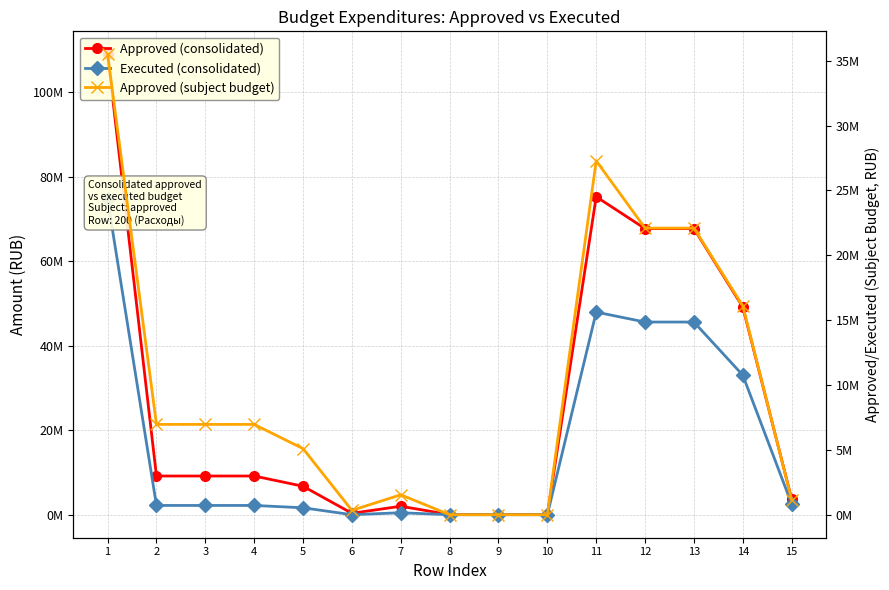

After their last crossing, which series has the higher values: Approved (subject budget) or Executed (consolidated)?

Executed (consolidated)